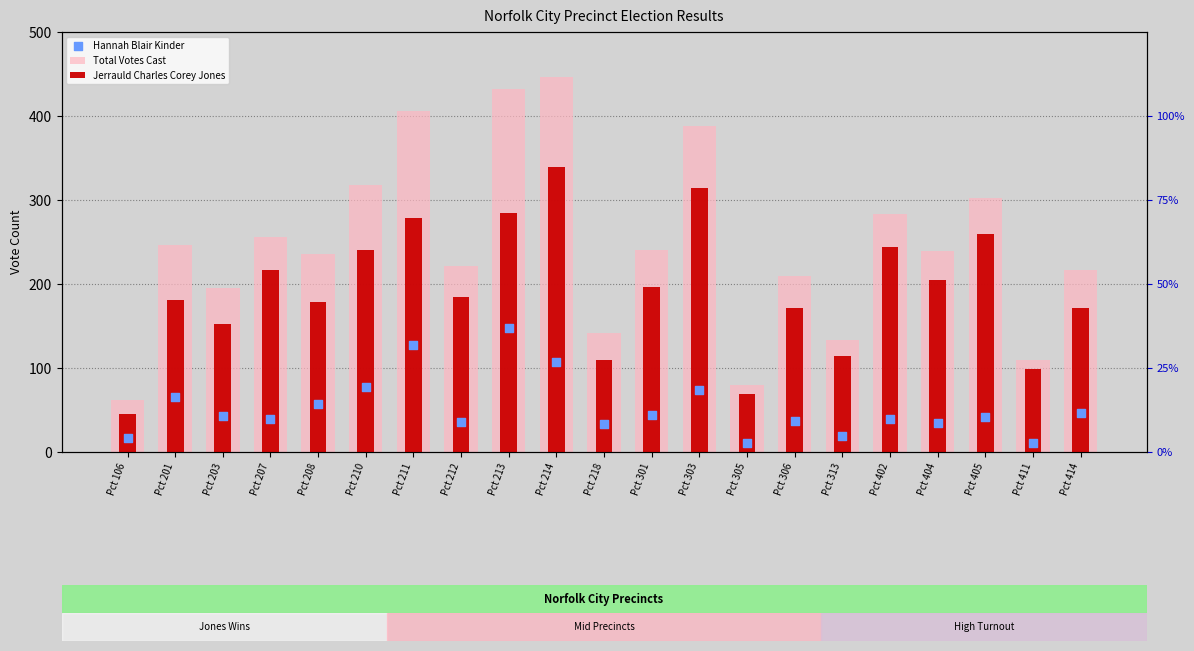

What are all the series names shown in the legend?

Total Votes Cast, Jerrauld Charles Corey Jones, Hannah Blair Kinder